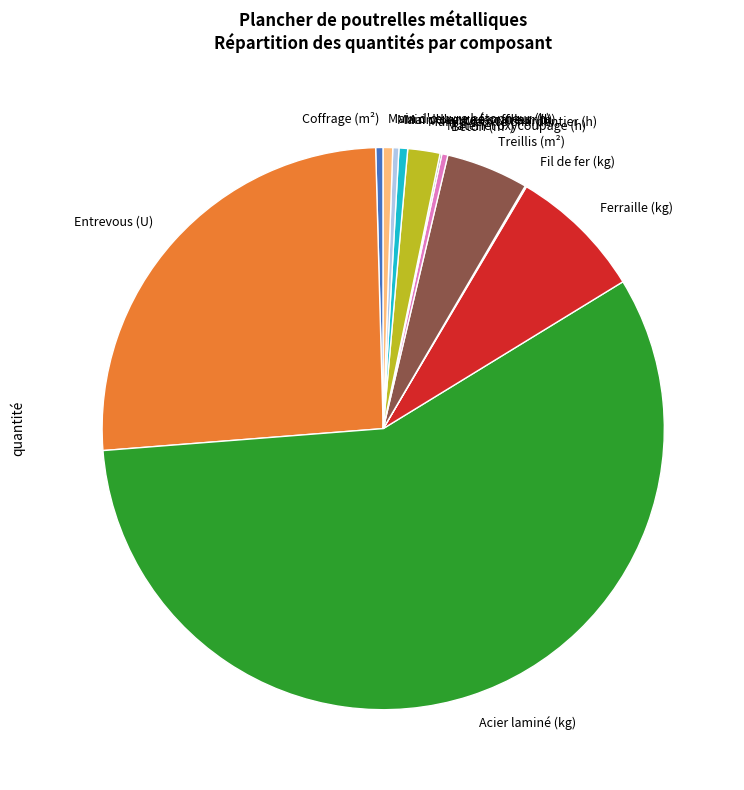

Which has a higher value, Béton (m³) or Ferraille (kg)?

Ferraille (kg)